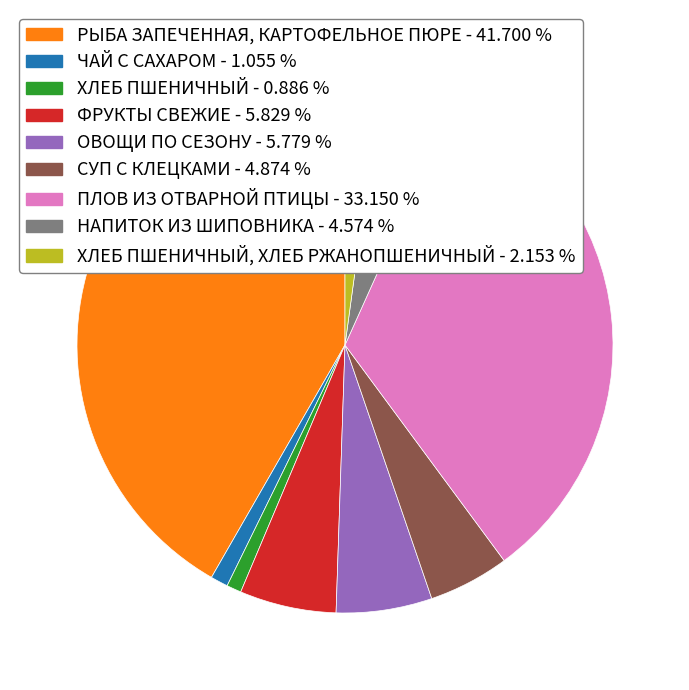

Count the number of slices in the pie.

9